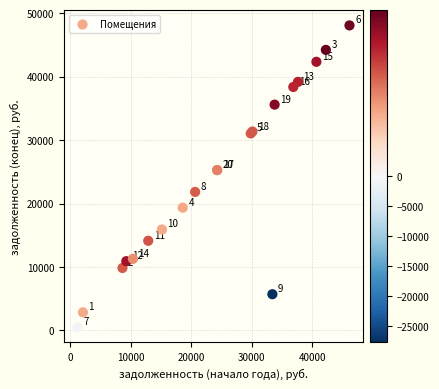

What Y value in the scatter plot is closest to 24277?

25269.8